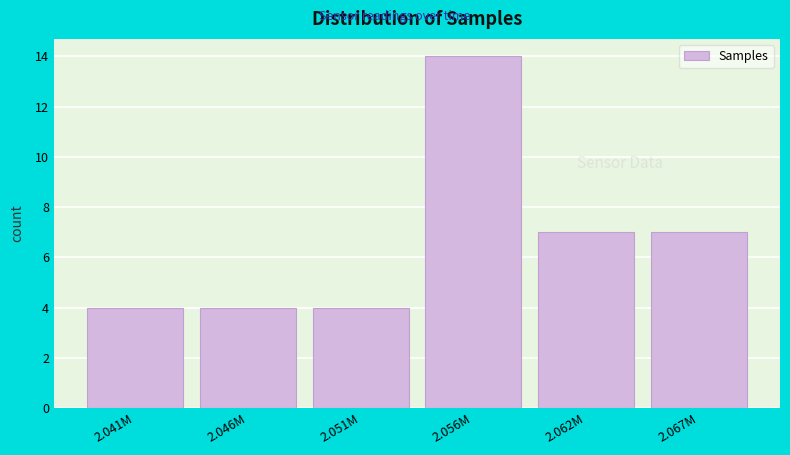

Reading left to right, what are all the values shown in this chart?

4	4	4	14	7	7